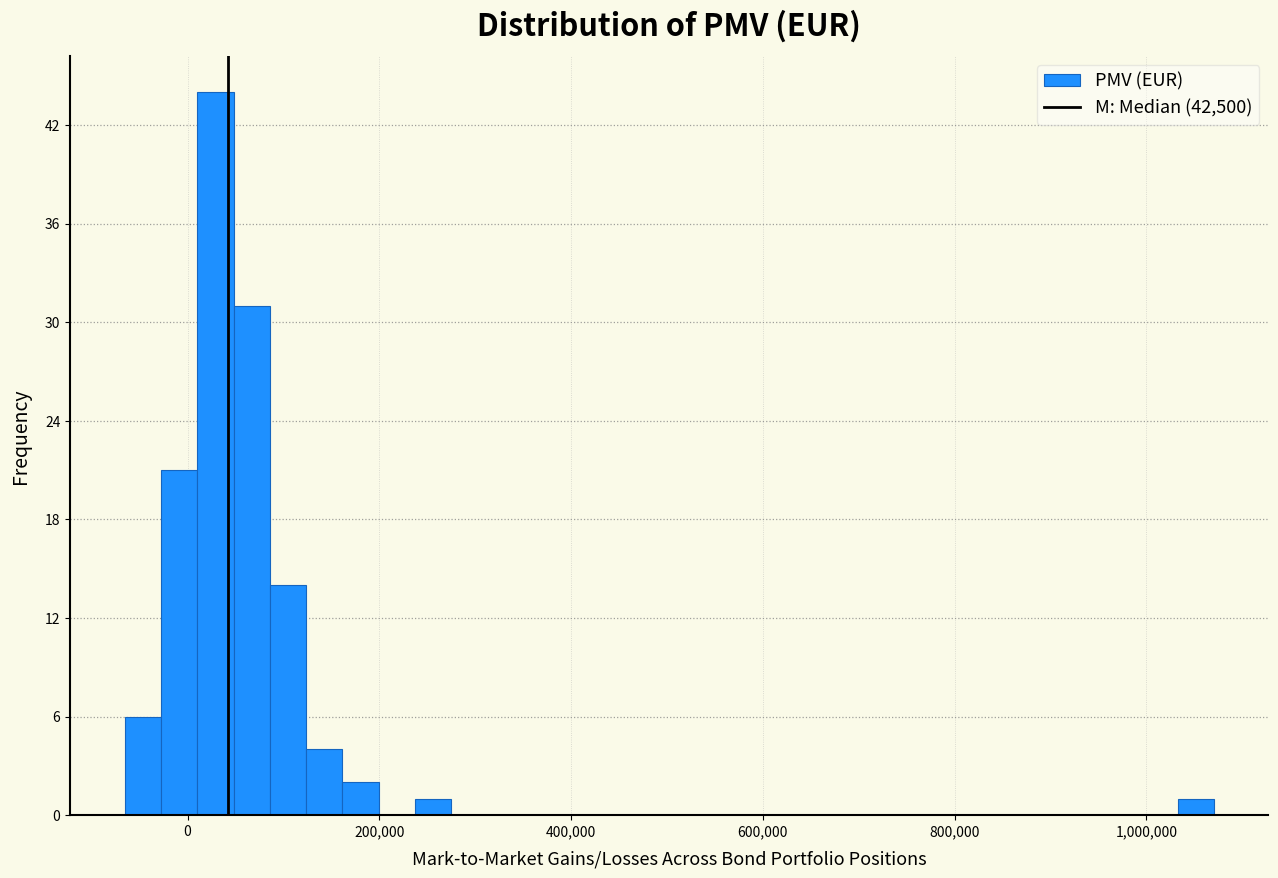

Read against the x-axis, roughly where is the centre of the tallest bar?

20000